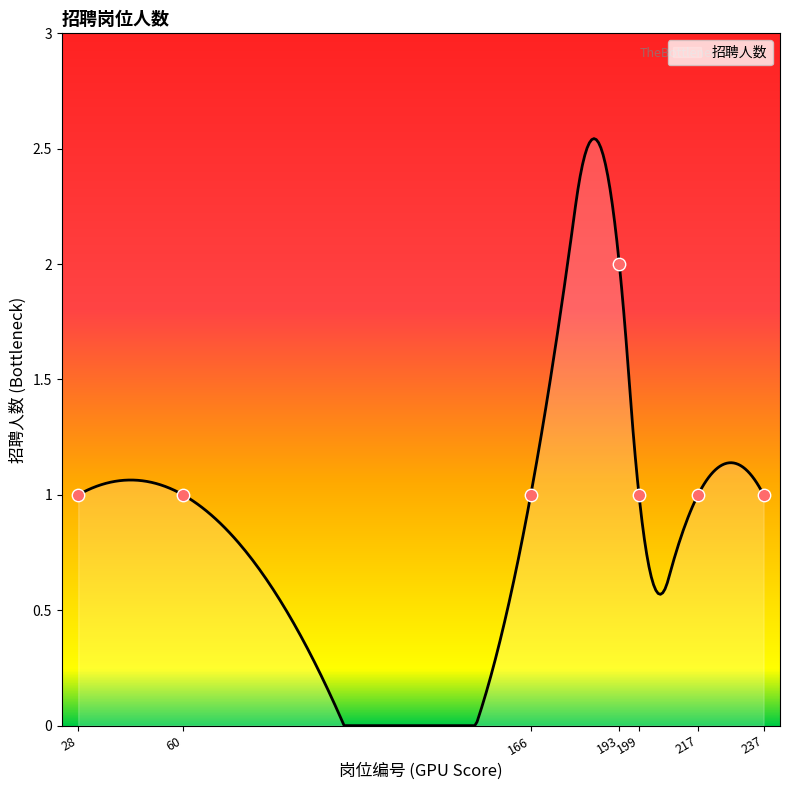

Approximately how many times larger is the value at 217 compared to 199?

1.0